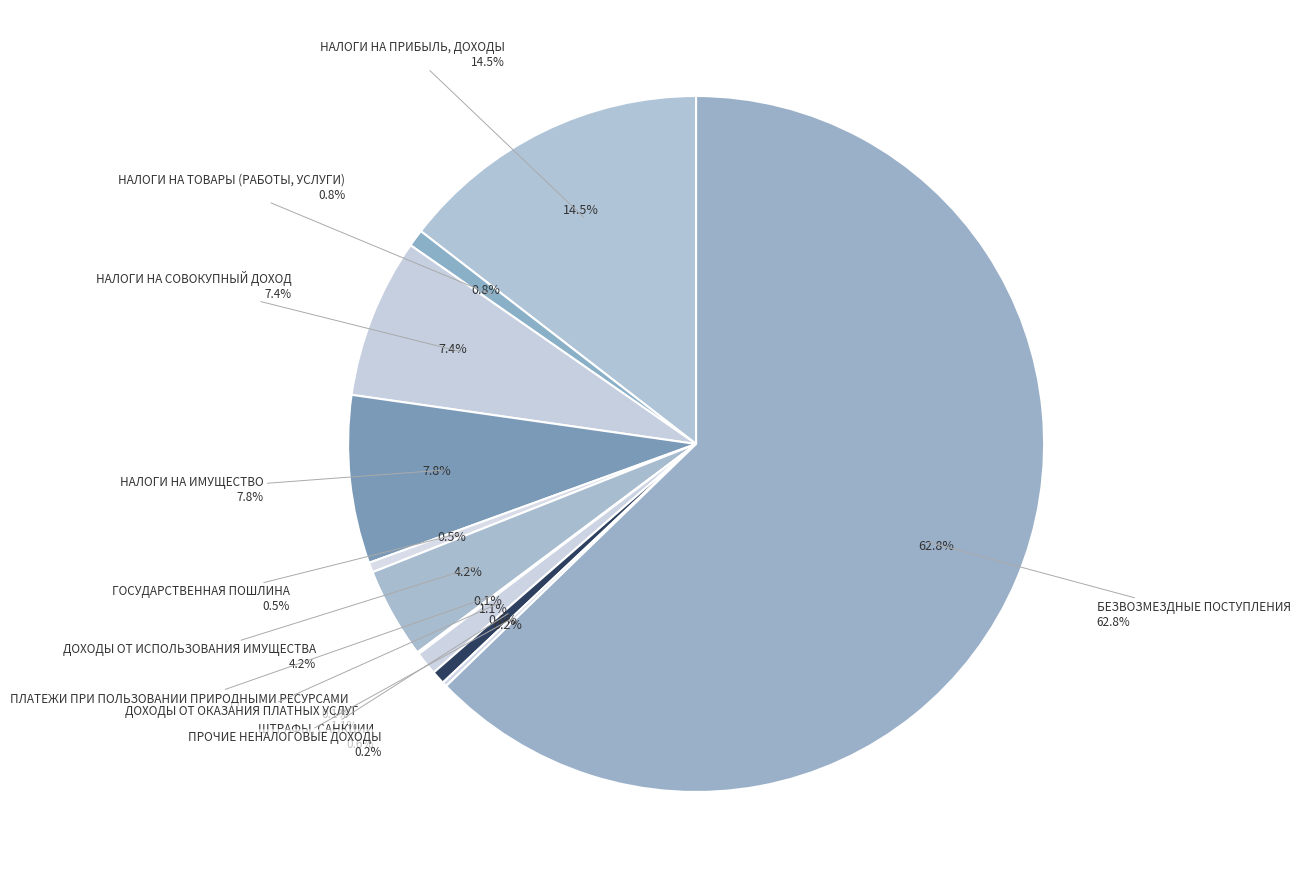

What percentage is the НАЛОГИ НА СОВОКУПНЫЙ ДОХОД slice, to the nearest percent?

7%